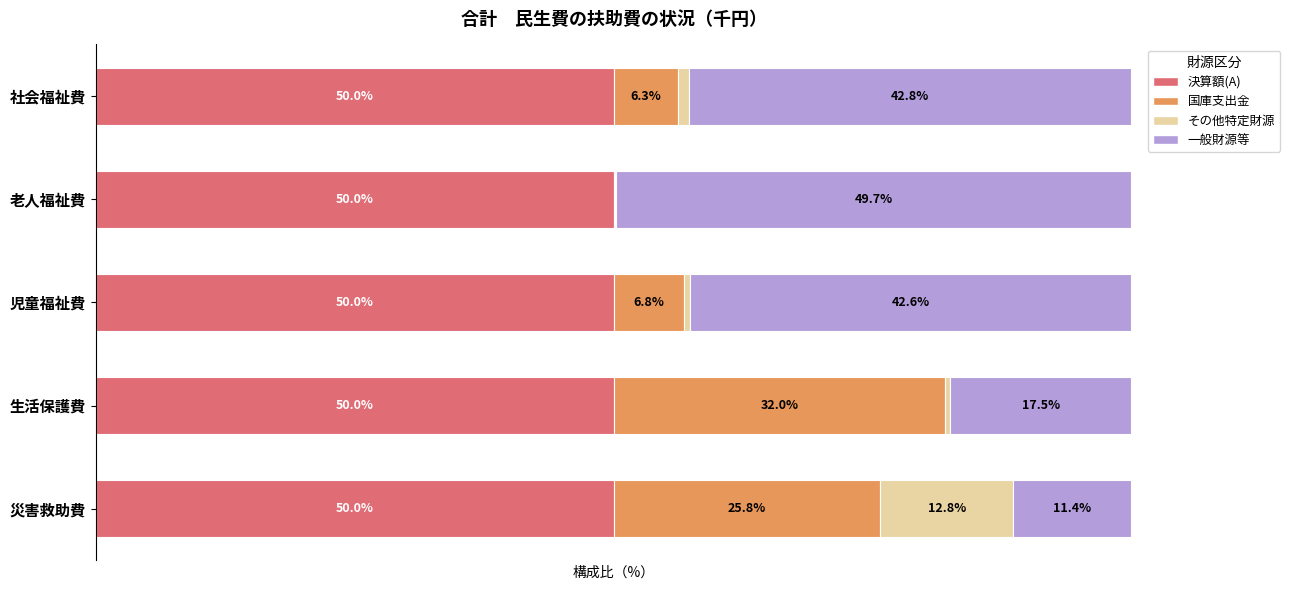

What are all the series names shown in the legend?

決算額(A), 国庫支出金, その他特定財源, 一般財源等